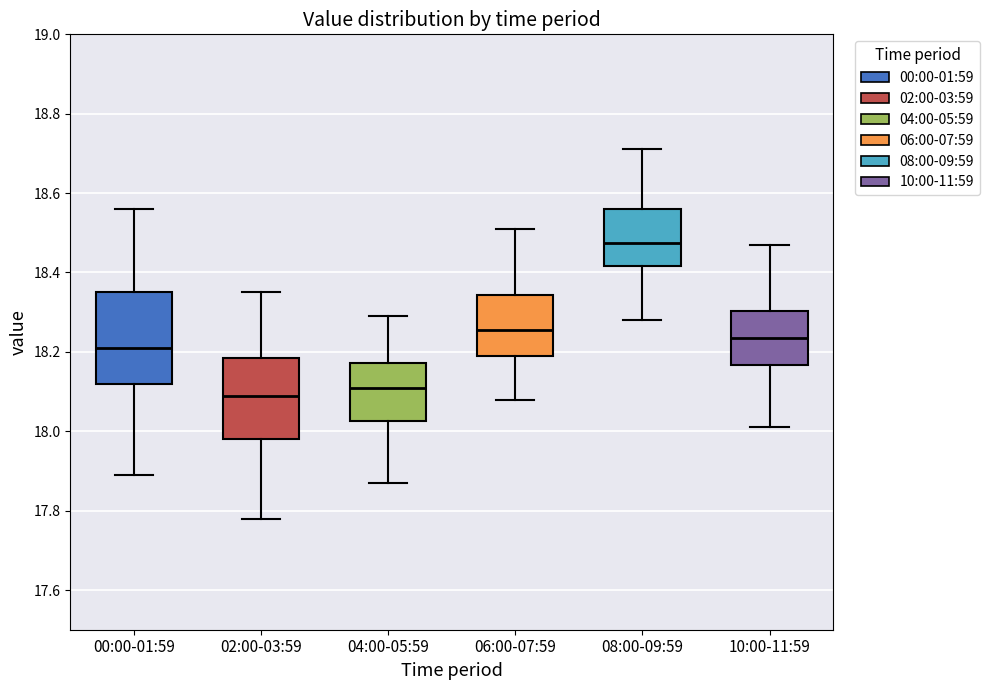

Which box has the highest median line?

08:00-09:59